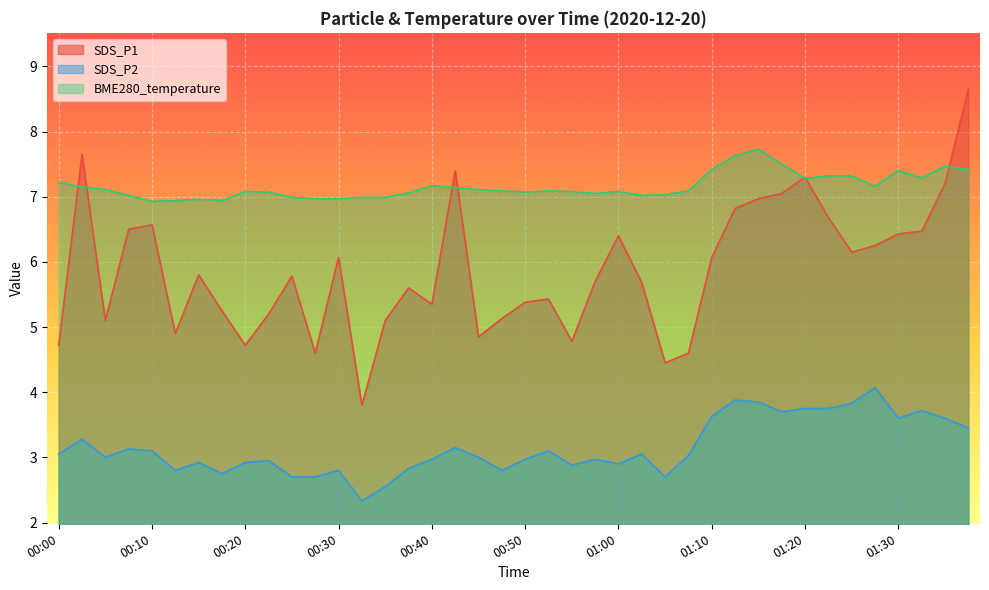

What is the sum of all SDS_P2 values?

126.2